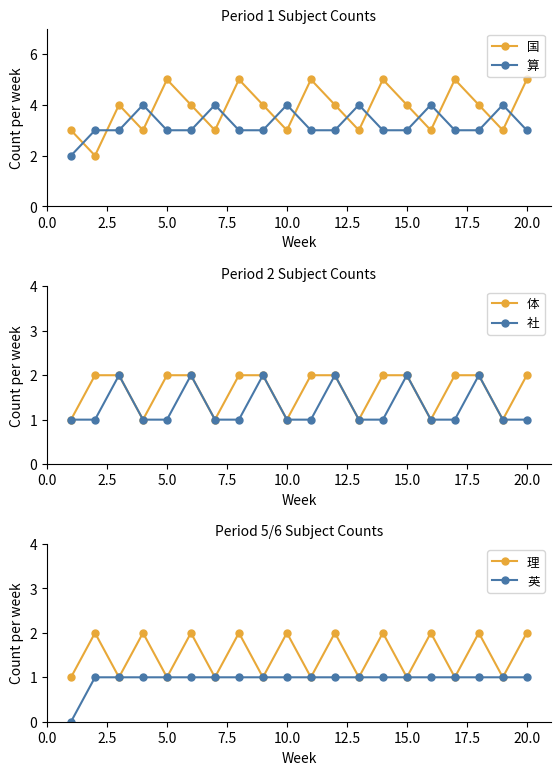

True or false: 理 has more than 0 points higher than both neighbors.

True